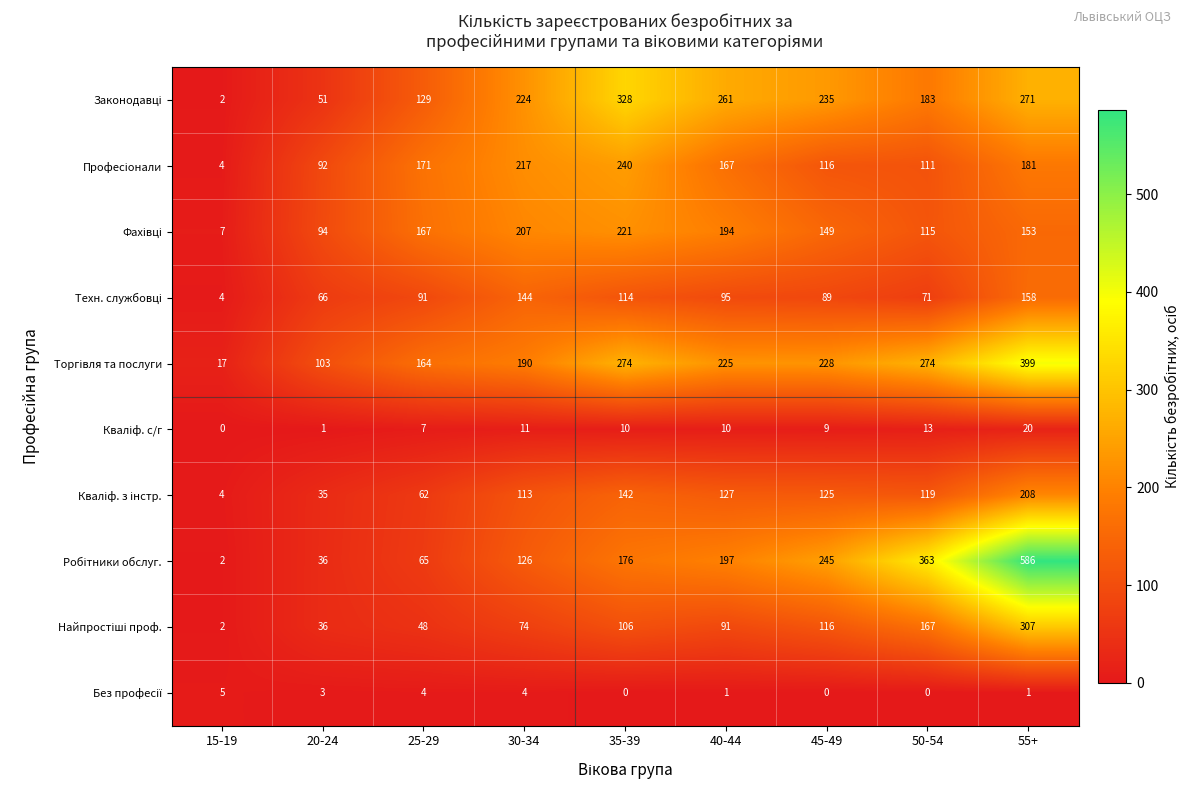

What is the total value across all series at 55+?

2284